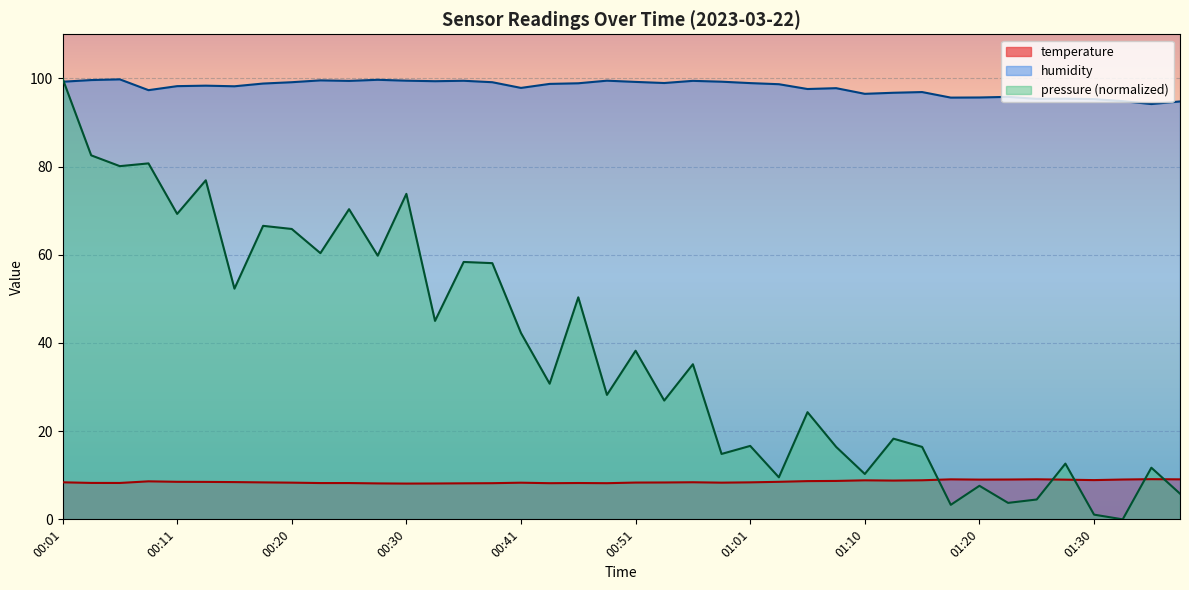

True or false: humidity has a value of 22.5 at 01:37.

False